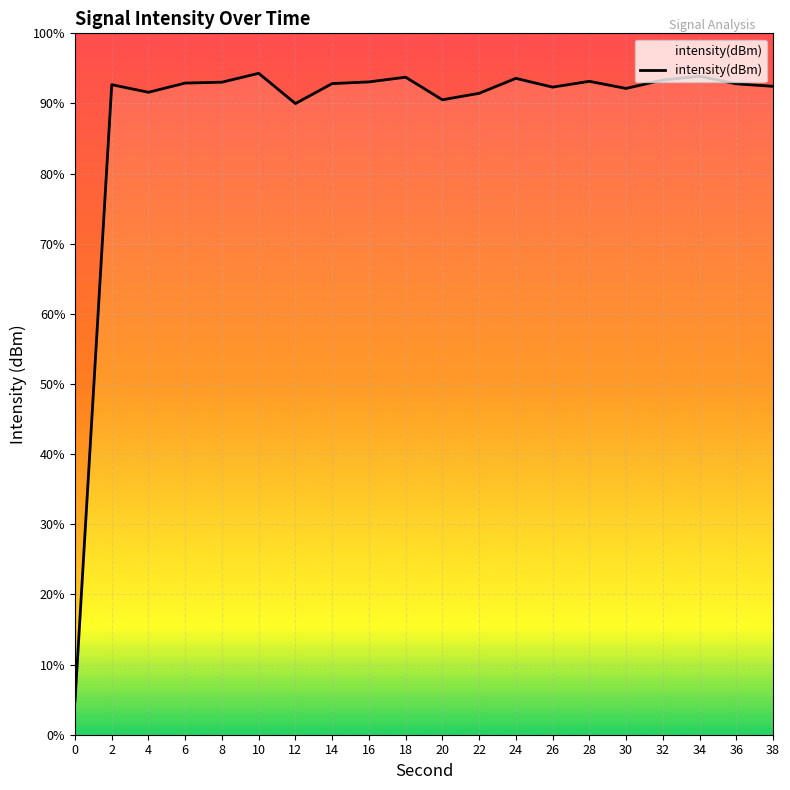

What is the maximum value shown in the chart?

-111.6